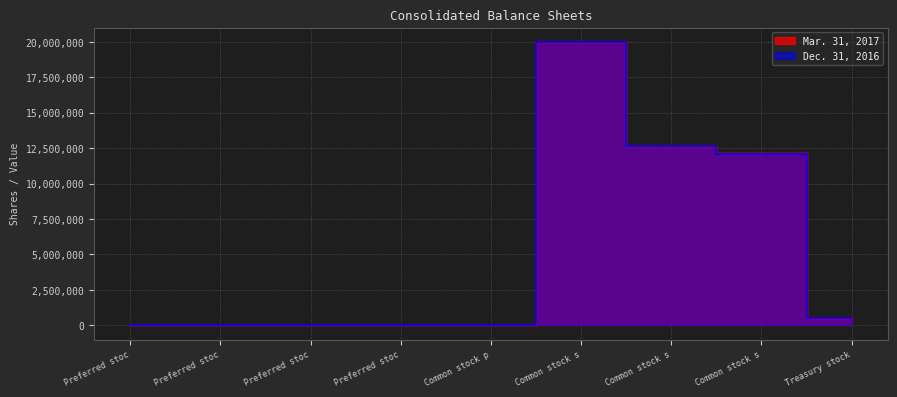

True or false: Dec. 31, 2016 and Mar. 31, 2017 intersect in this chart.

True